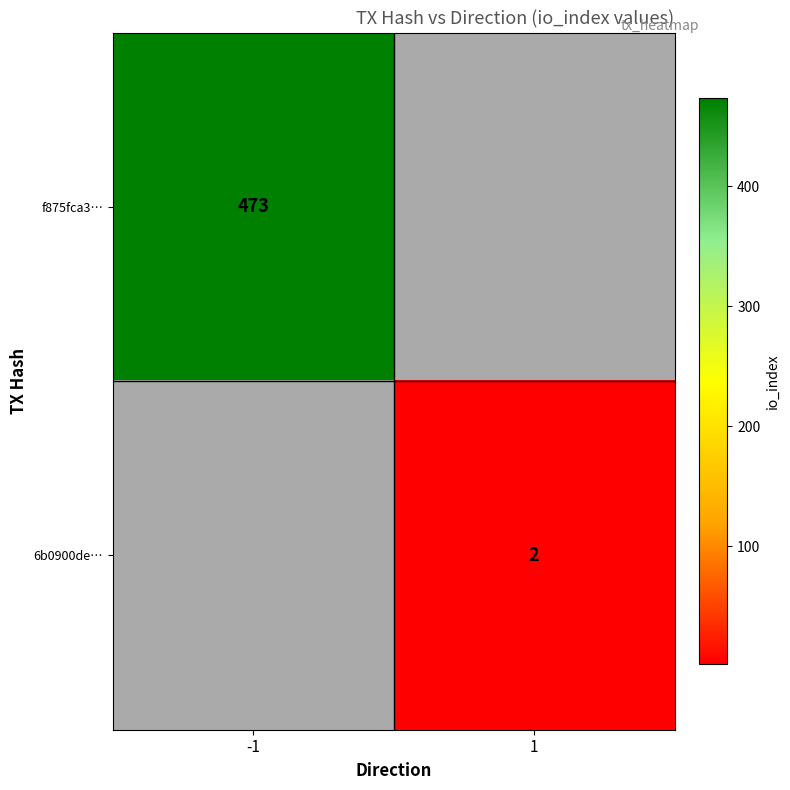

How many data points does each series have?

2